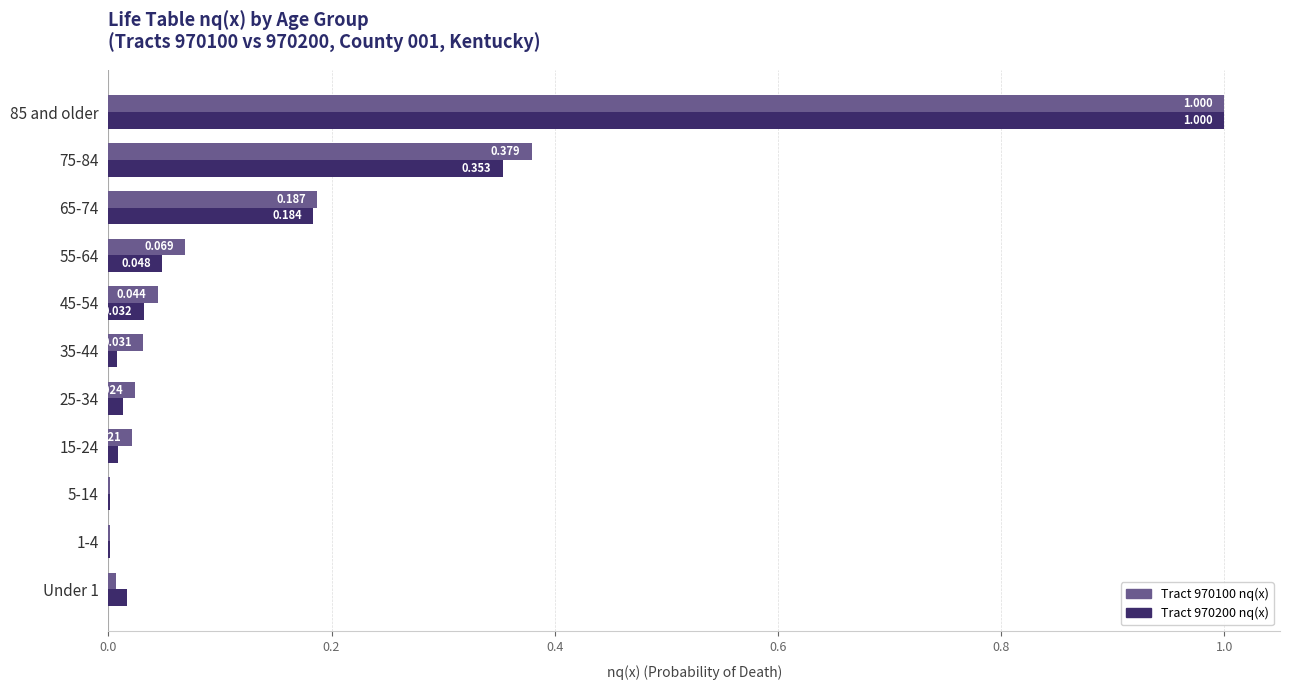

Which series has the largest total across all categories?

Tract 970100 nq(x)